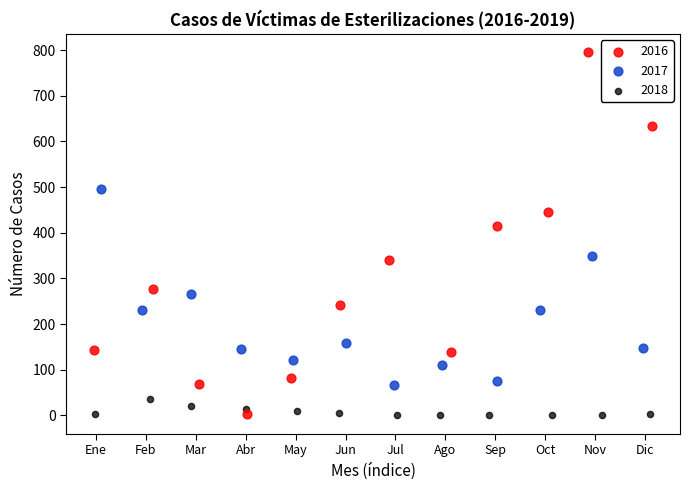

Which series has the widest spread of Y values?

2016